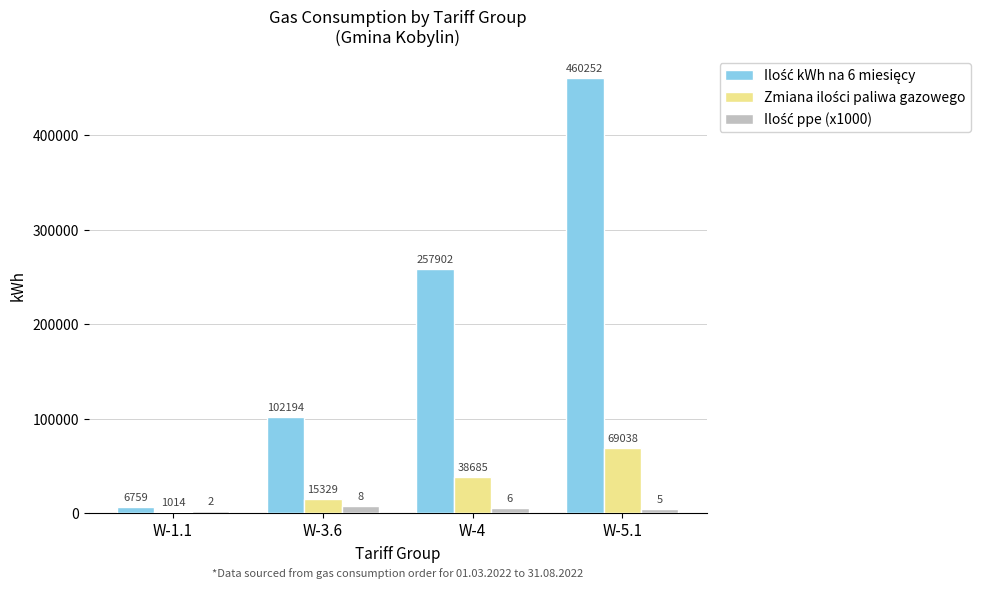

At which category is the sum across all series the highest?

W-5.1